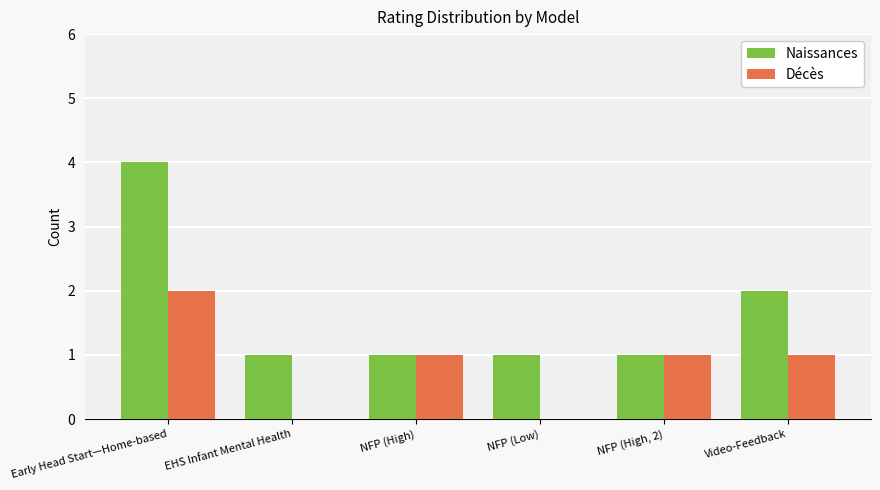

How many categories are shown in the chart?

6